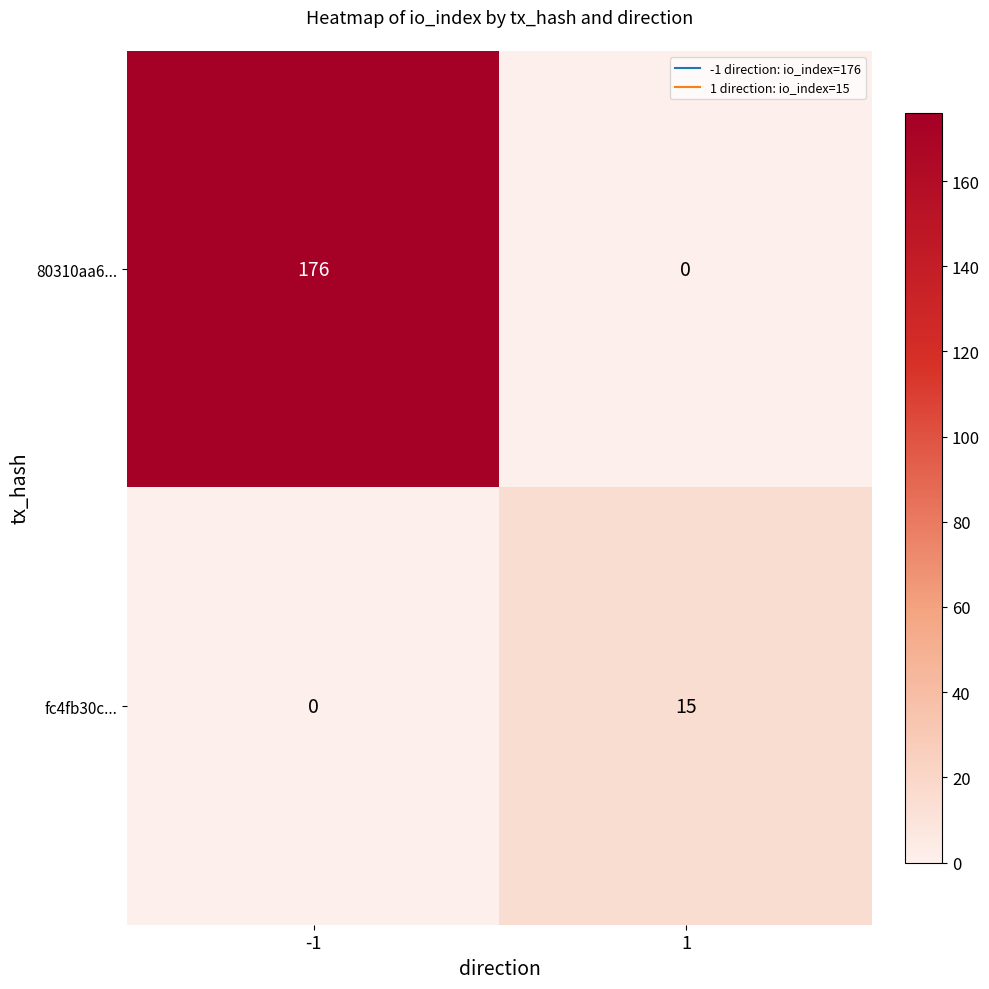

What is the greatest value displayed?

176